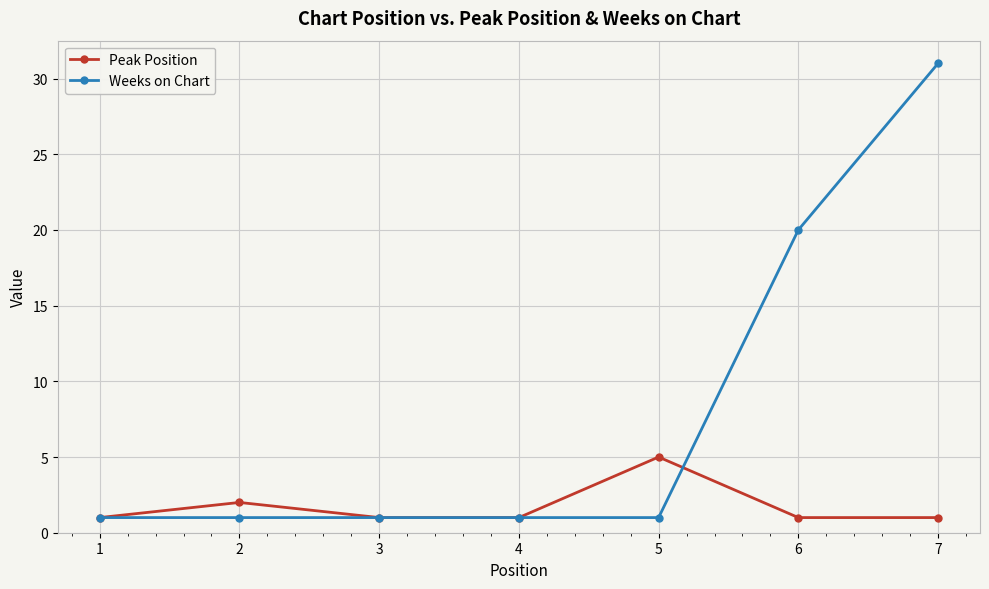

At which category is the sum across all series the highest?

7